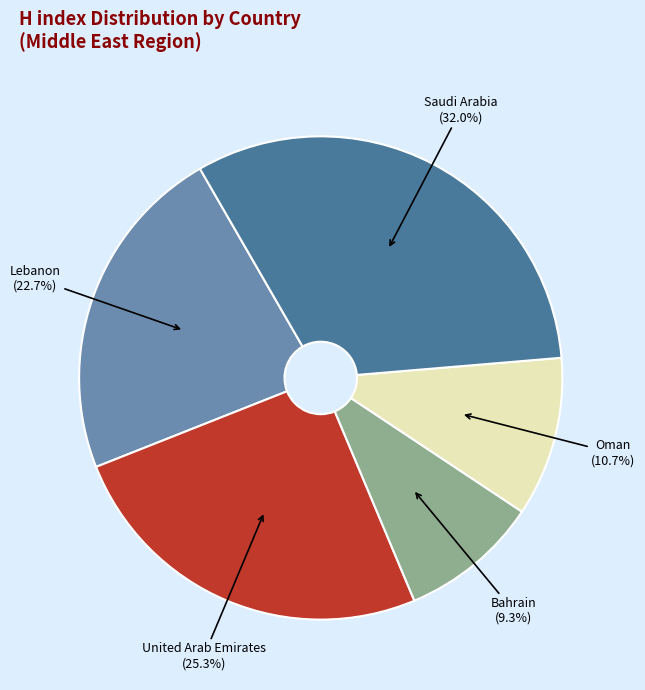

What percentage do Lebanon and Saudi Arabia together represent?

54.7%